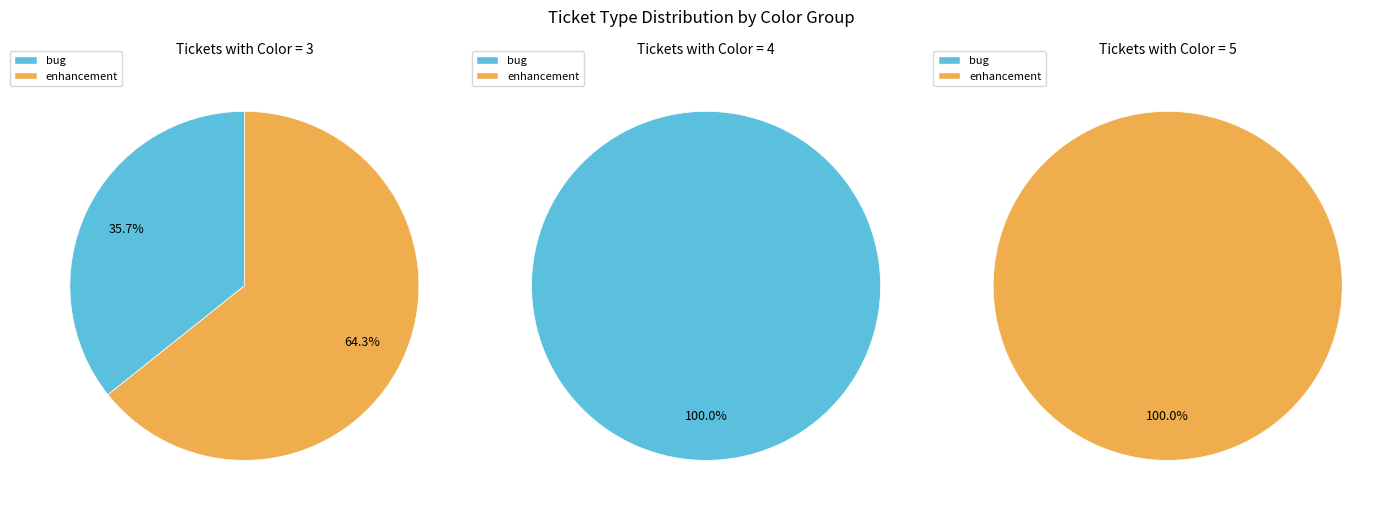

How many segments does this pie chart have?

3